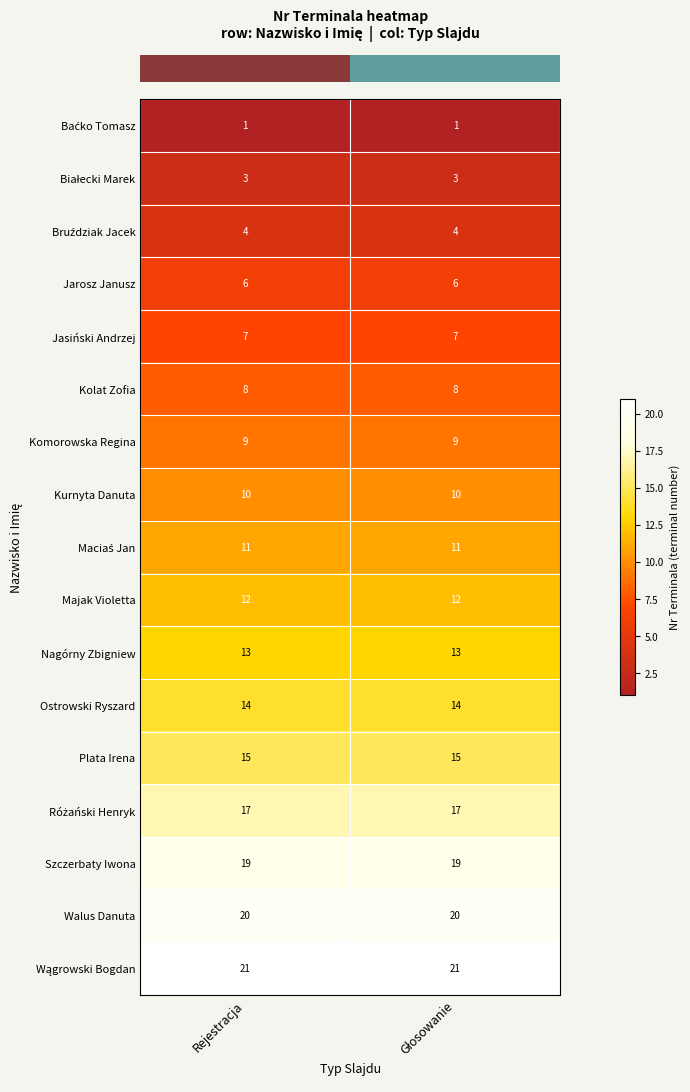

True or false: Szczerbaty Iwona has a value of 19 at Rejestracja.

True